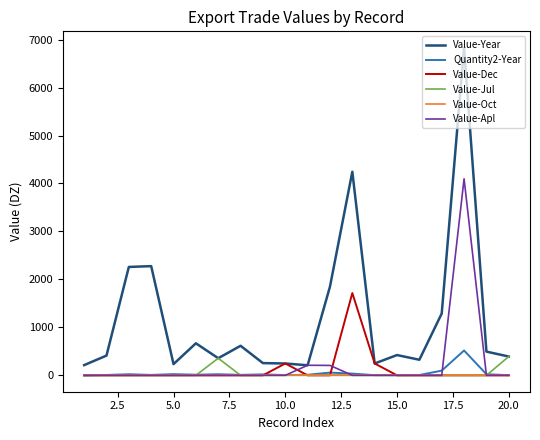

Which series has the largest total across all categories?

Value-Year